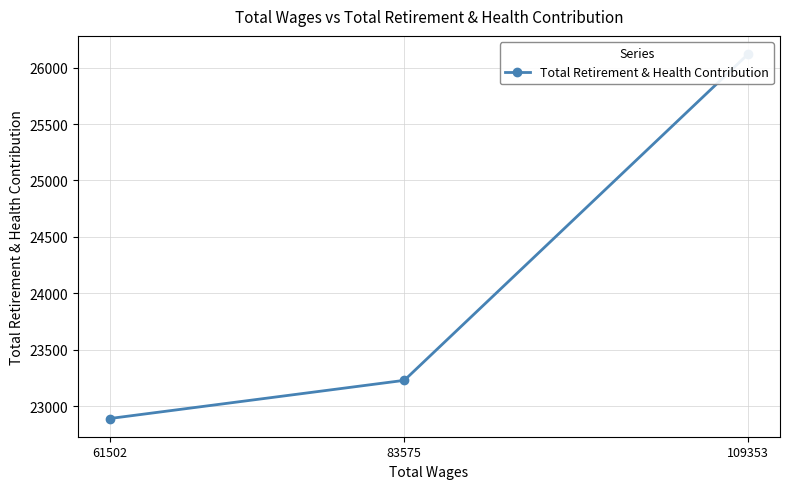

Which has a higher value, 83575 or 61502?

83575